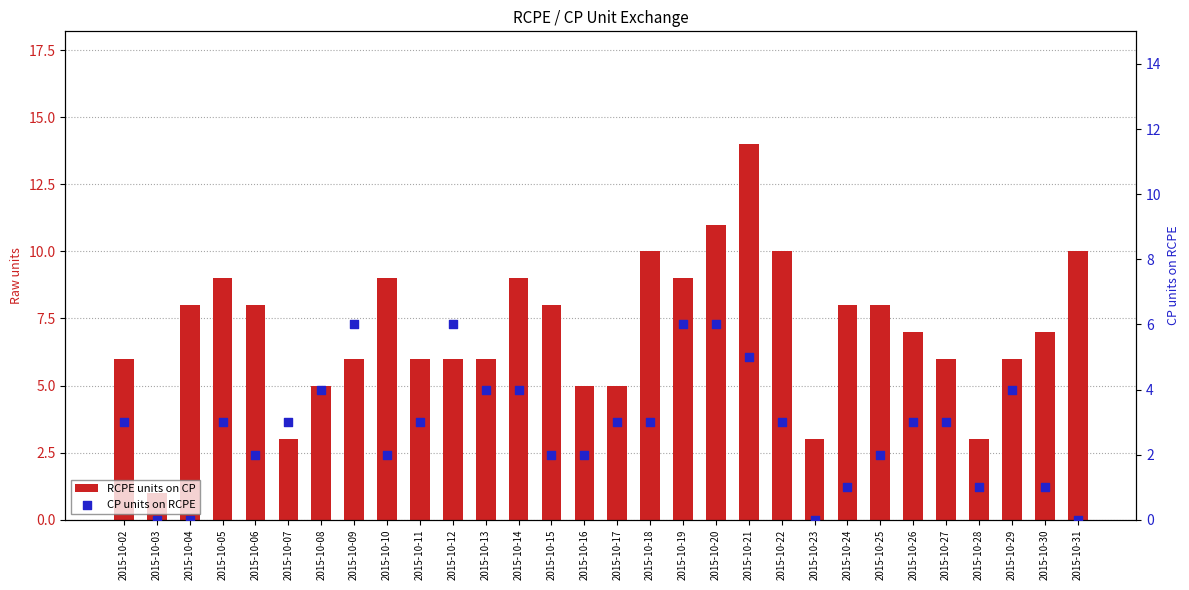

Which series has the largest total across all categories?

RCPE units on CP